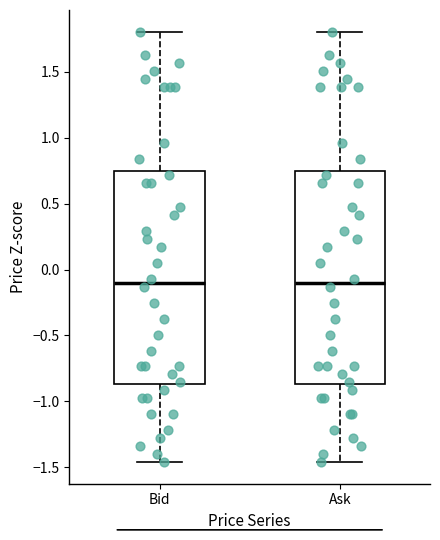

Reading left to right, read every box against the y-axis: the position of its median line, the range the box covers, and the ends of its whiskers. The values are not printed on the chart, so give them approximately, as read against the axis.

Bid: median -0.10, box -0.85 to 0.75, whiskers -1.45 to 1.80
Ask: median -0.10, box -0.85 to 0.75, whiskers -1.45 to 1.80